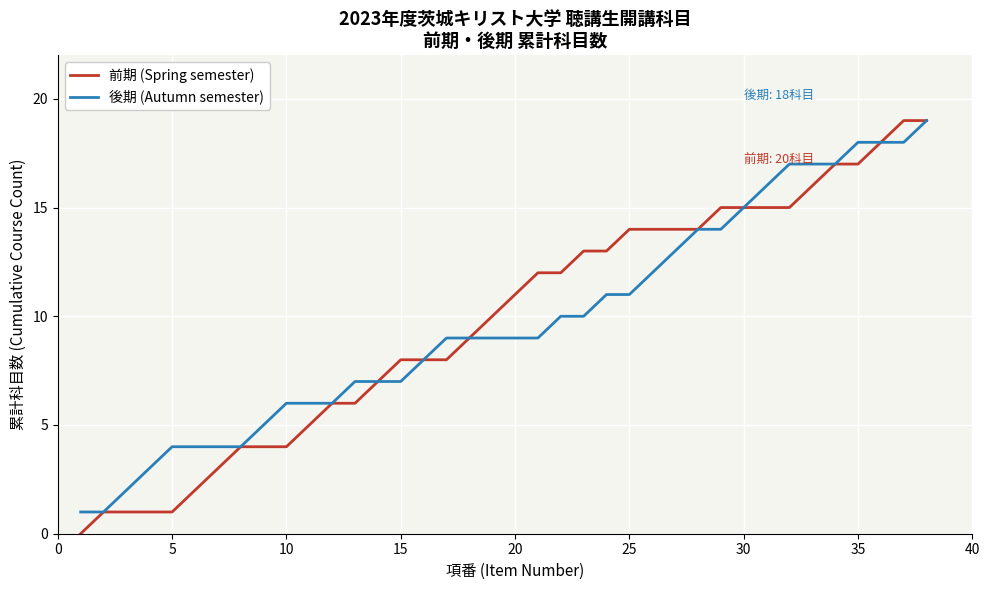

Which series has the largest range (max minus min)?

前期 (Spring semester)